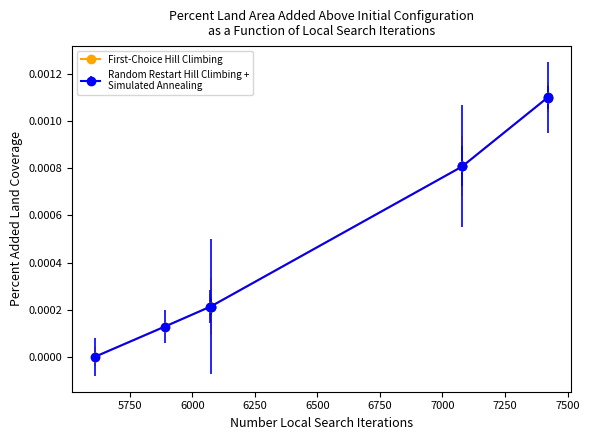

Which series has the largest total across all categories?

First-Choice Hill Climbing